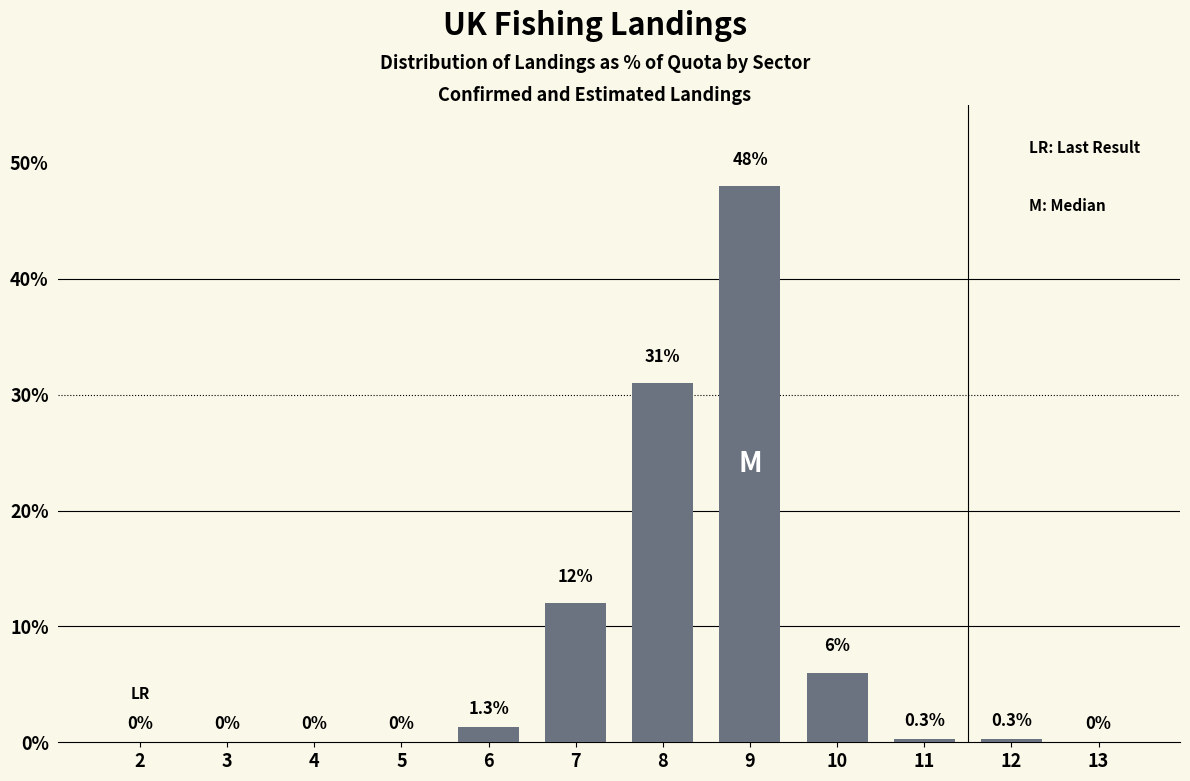

Reading left to right, extract all data points from this chart.

2=0.0	3=0.0	4=0.0	5=0.0	6=1.3	7=12.0	8=31.0	9=48.0	10=6.0	11=0.3	12=0.3	13=0.0